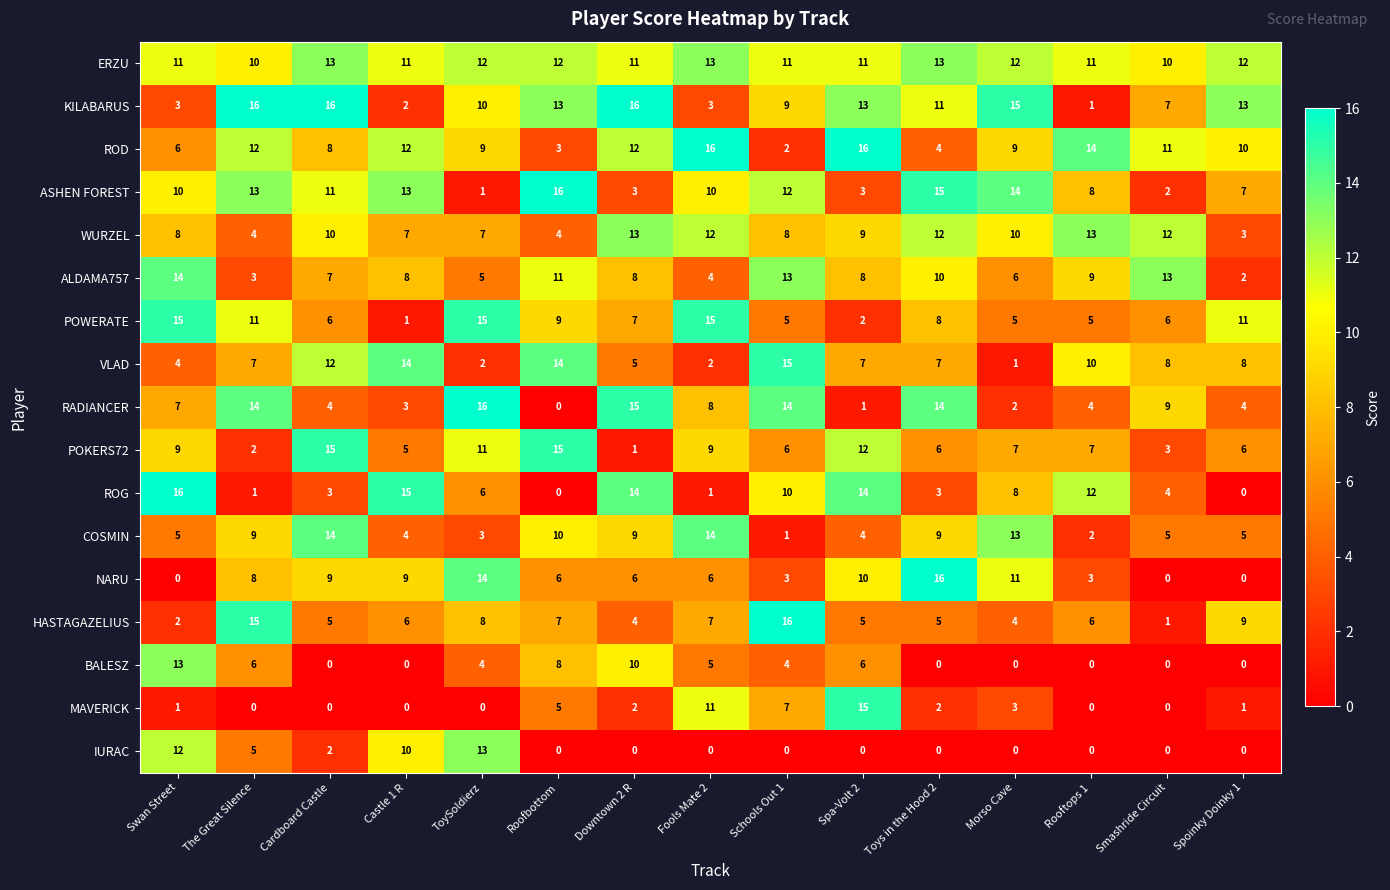

What is the difference between the NARU values at Schools Out 1 and Smashride Circuit?

3